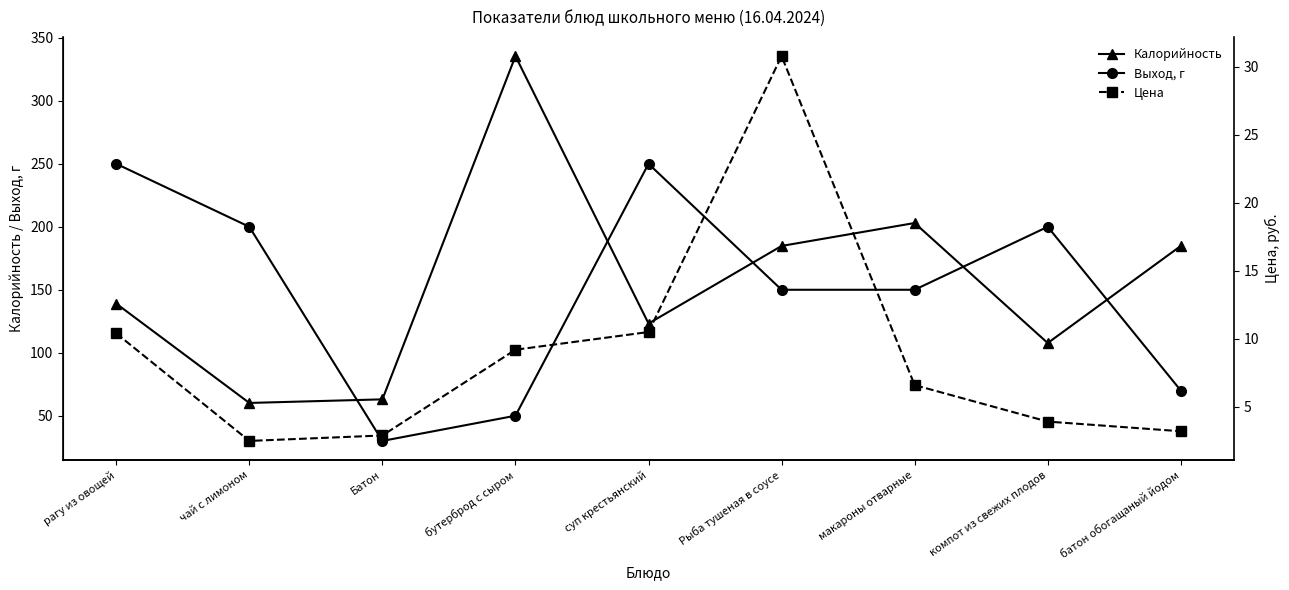

Rank the categories by Цена value from lowest to highest.

чай с лимоном, Батон, батон обогащаный йодом, компот из свежих плодов, макароны отварные, бутерброд с сыром, рагу из овощей, суп крестьянский, Рыба тушеная в соусе